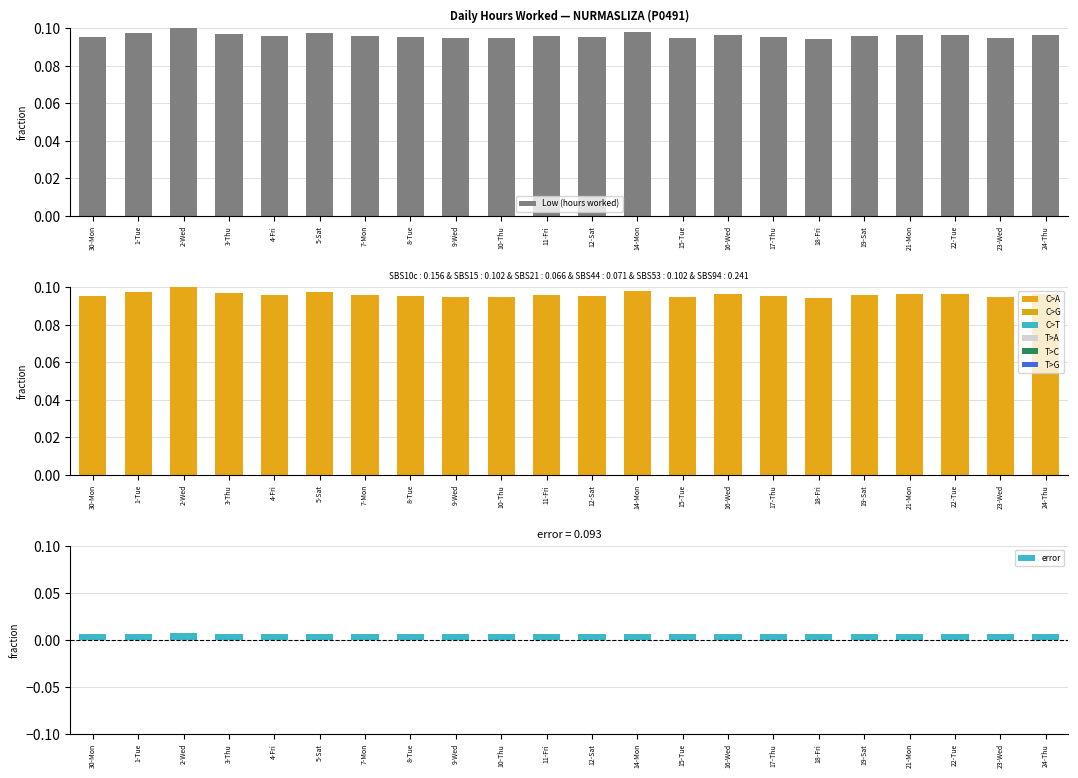

The Low (hours worked) series shows 0.1 at 7-Mon. True or false?

False